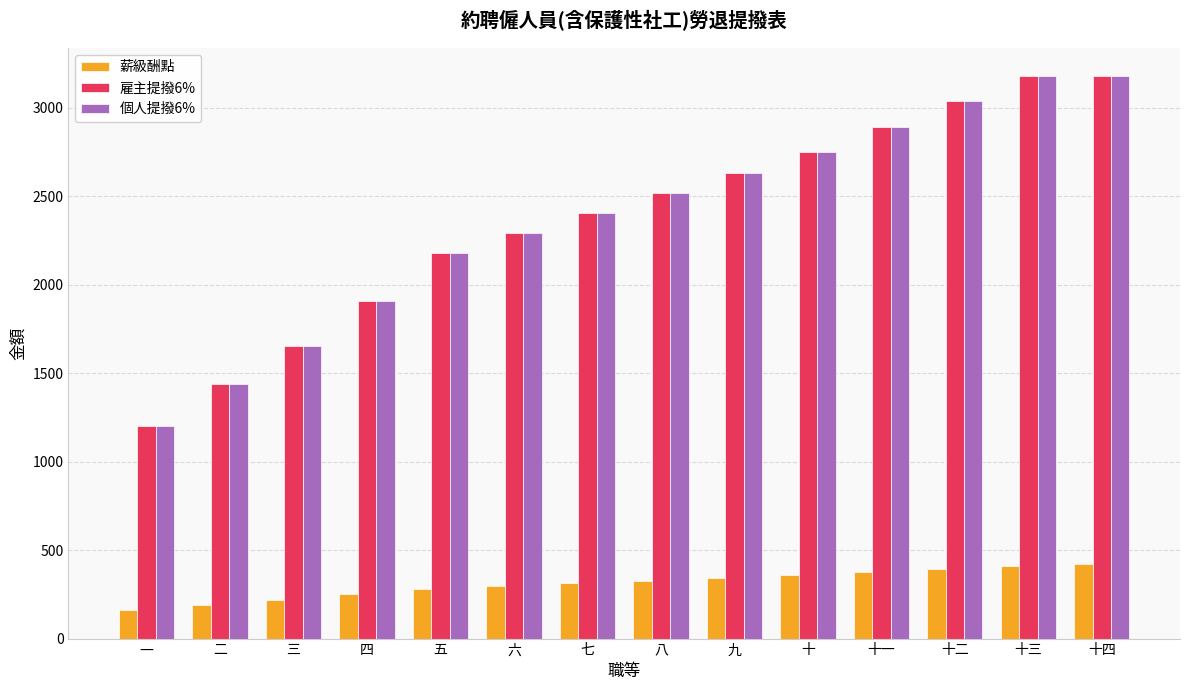

What is the sum of the 薪級酬點 values at 十三 and 十一?

784.0